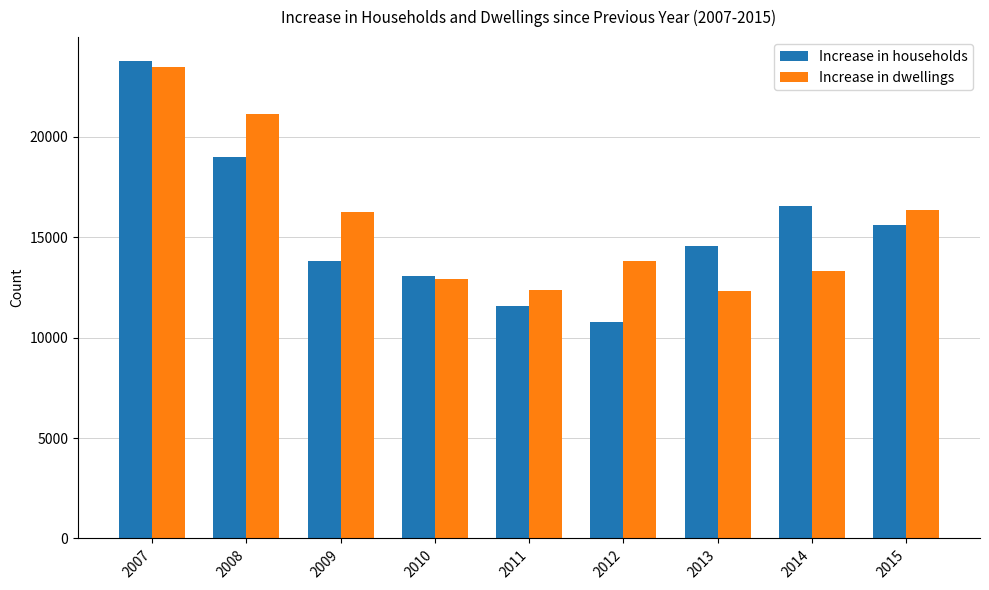

Rank the series by their average value, from lowest to highest.

Increase in households, Increase in dwellings